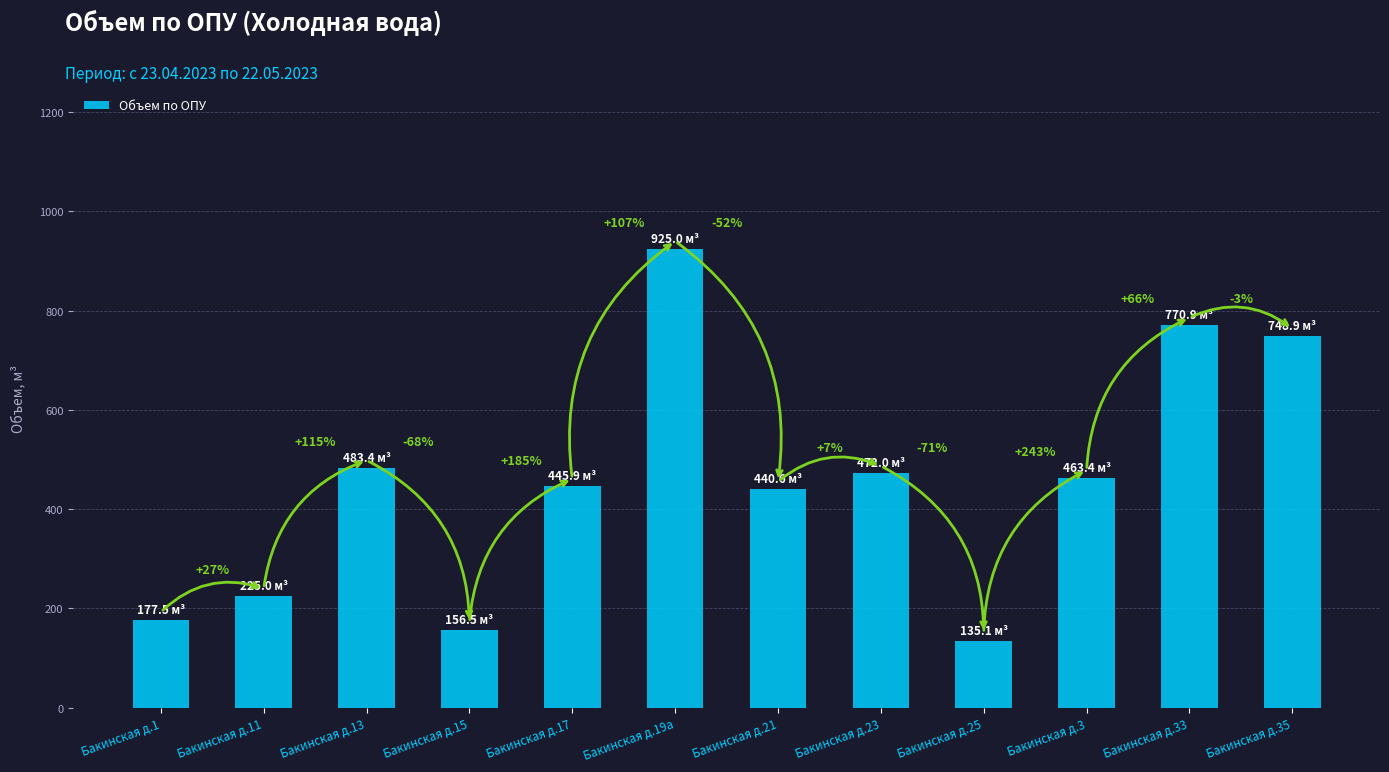

Reading right to left, transcribe all the data shown in this chart.

Бакинская д.35=748.9	Бакинская д.33=770.9	Бакинская д.3=463.4	Бакинская д.25=135.1	Бакинская д.23=472.0	Бакинская д.21=440.6	Бакинская д.19а=925.0	Бакинская д.17=445.9	Бакинская д.15=156.5	Бакинская д.13=483.4	Бакинская д.11=225.0	Бакинская д.1=177.5